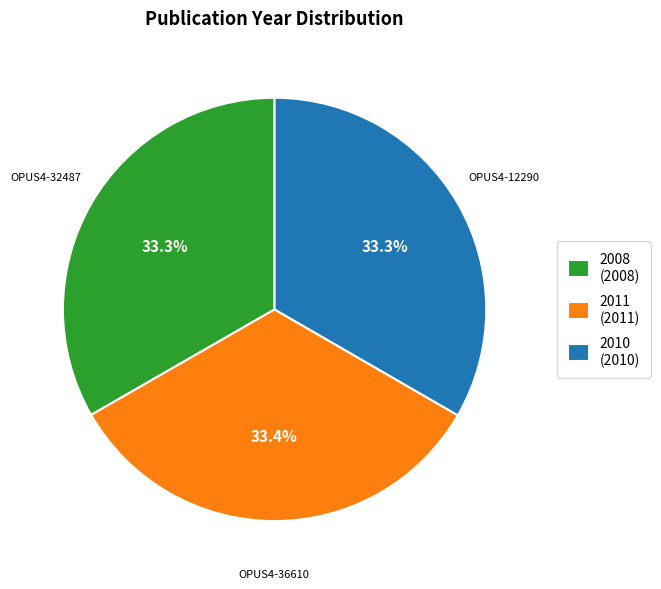

Combined, what portion of the pie is 2008 (2008) and 2011 (2011)?

66.7%